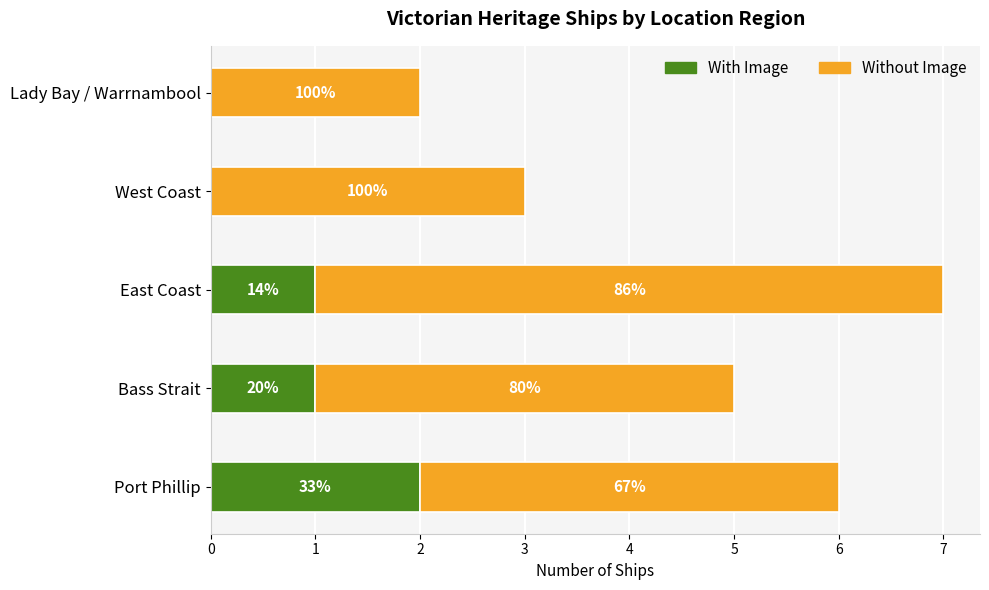

What are all the series names shown in the legend?

With Image, Without Image